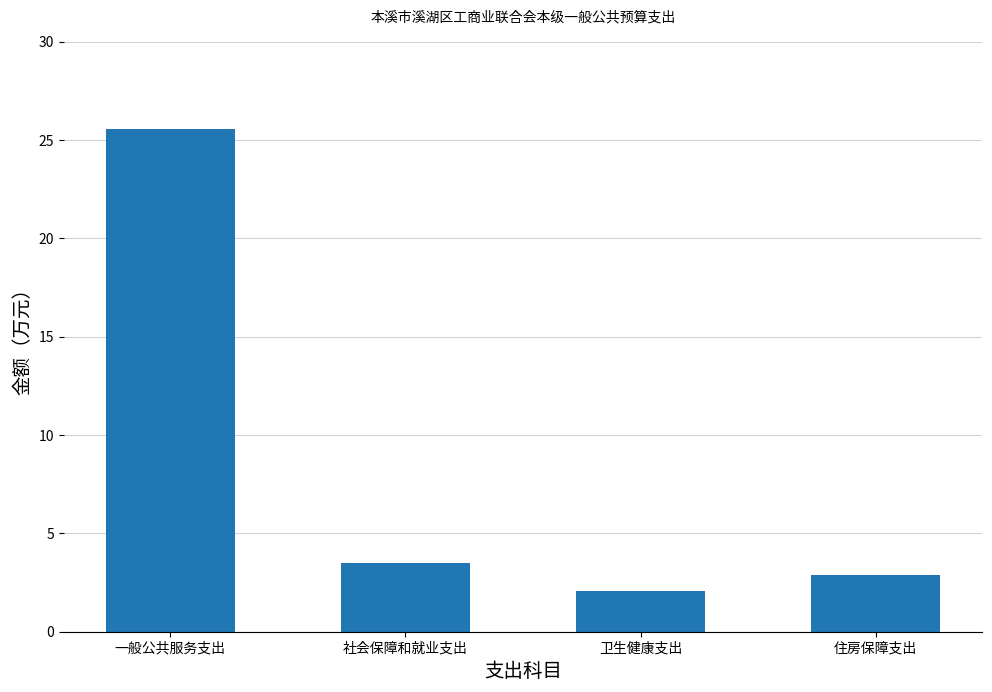

What is the sum of all values?

34.0